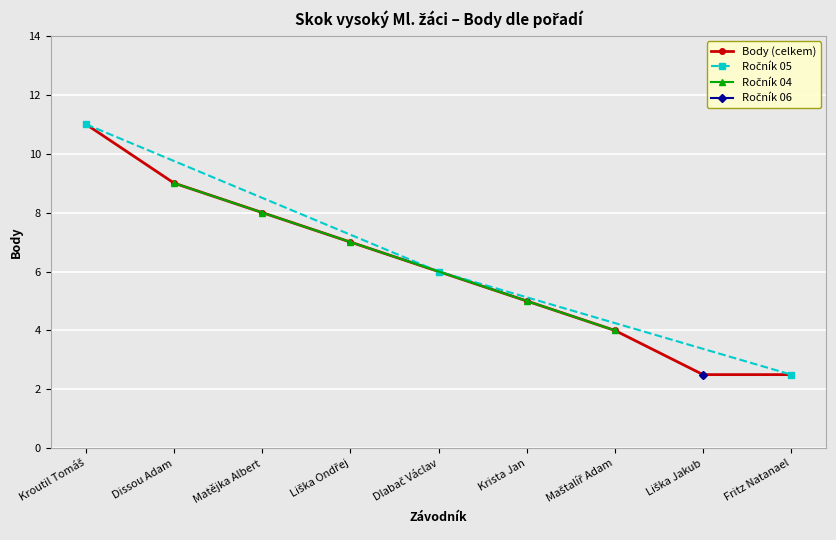

Is this an area chart (filled region under the line)?

No